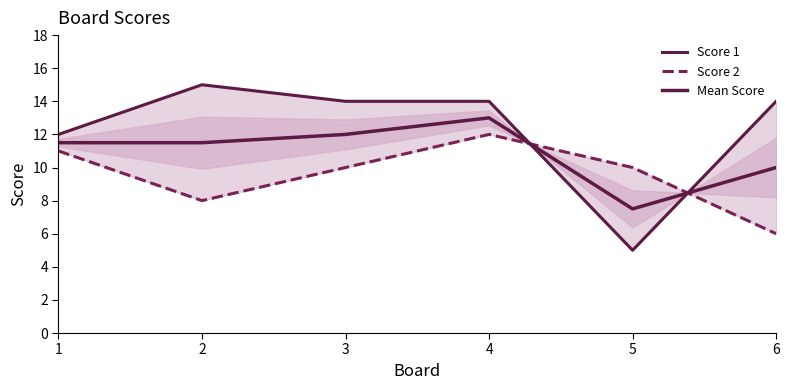

Where do Mean Score and Score 2 first cross each other?

4 and 5